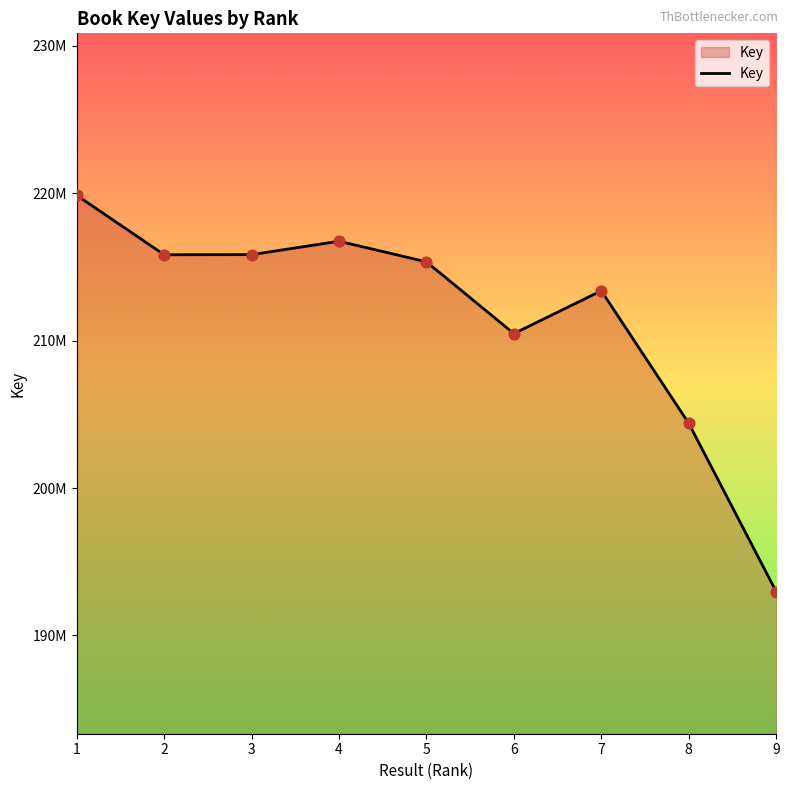

Is this an area chart (filled region under the line)?

Yes